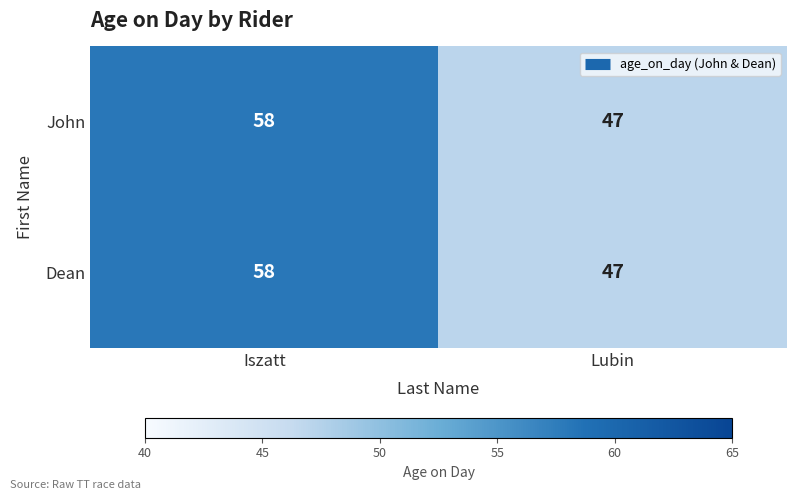

What is the difference between the maximum and minimum values in the John series?

11